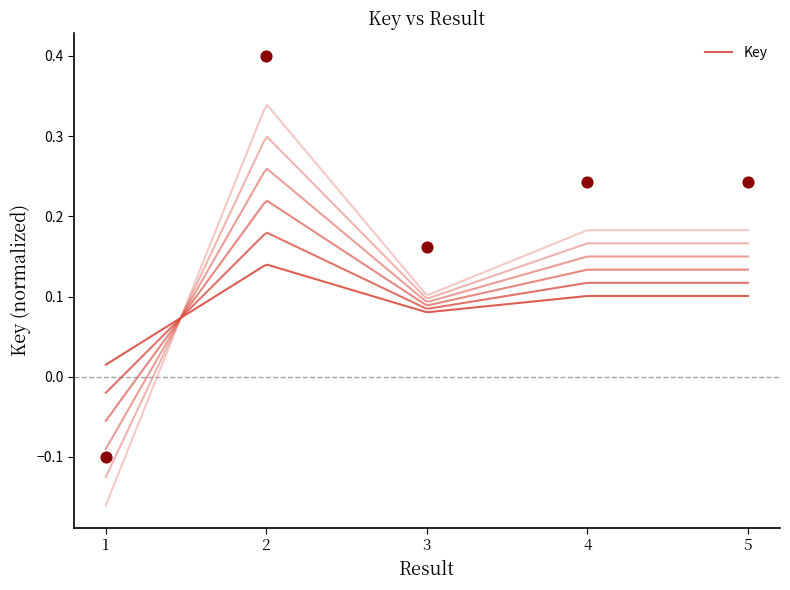

Between 1 and 3, which is larger?

3